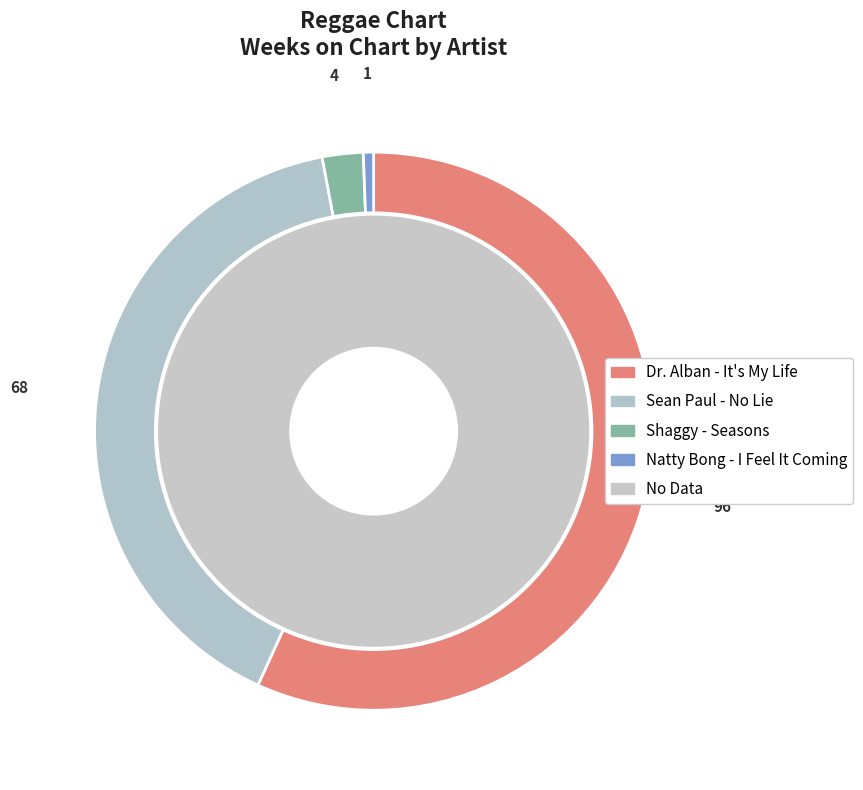

What portion of the pie excludes Natty Bong - I Feel It Coming?

99.4%